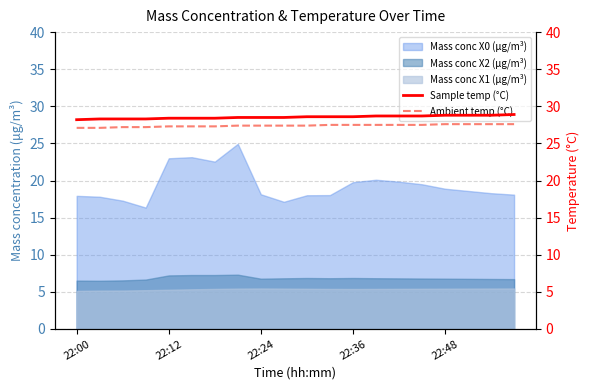

True or false: Mass conc X0 (μg/m³) and Mass conc X1 (μg/m³) intersect in this chart.

False